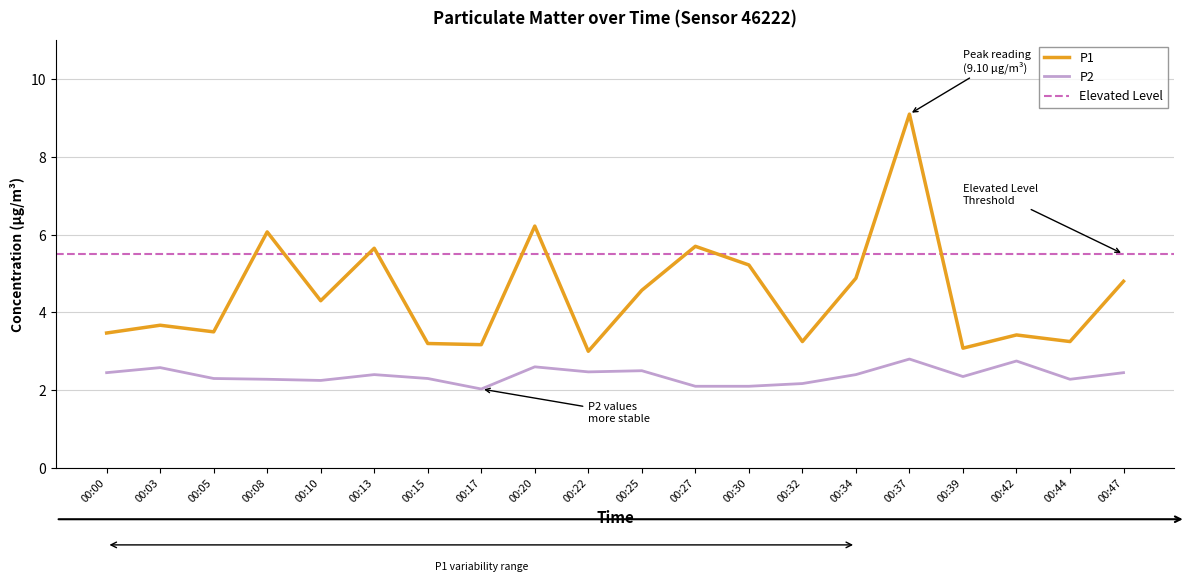

Reading left to right, list all the values displayed in this chart.

P1: 3.5	3.7	3.5	6.1	4.3	5.7	3.2	3.2	6.2	3.0	4.6	5.7	5.2	3.2	4.9	9.1	3.1	3.4	3.2	4.8
P2: 2.5	2.6	2.3	2.3	2.2	2.4	2.3	2.0	2.6	2.5	2.5	2.1	2.1	2.2	2.4	2.8	2.4	2.8	2.3	2.5